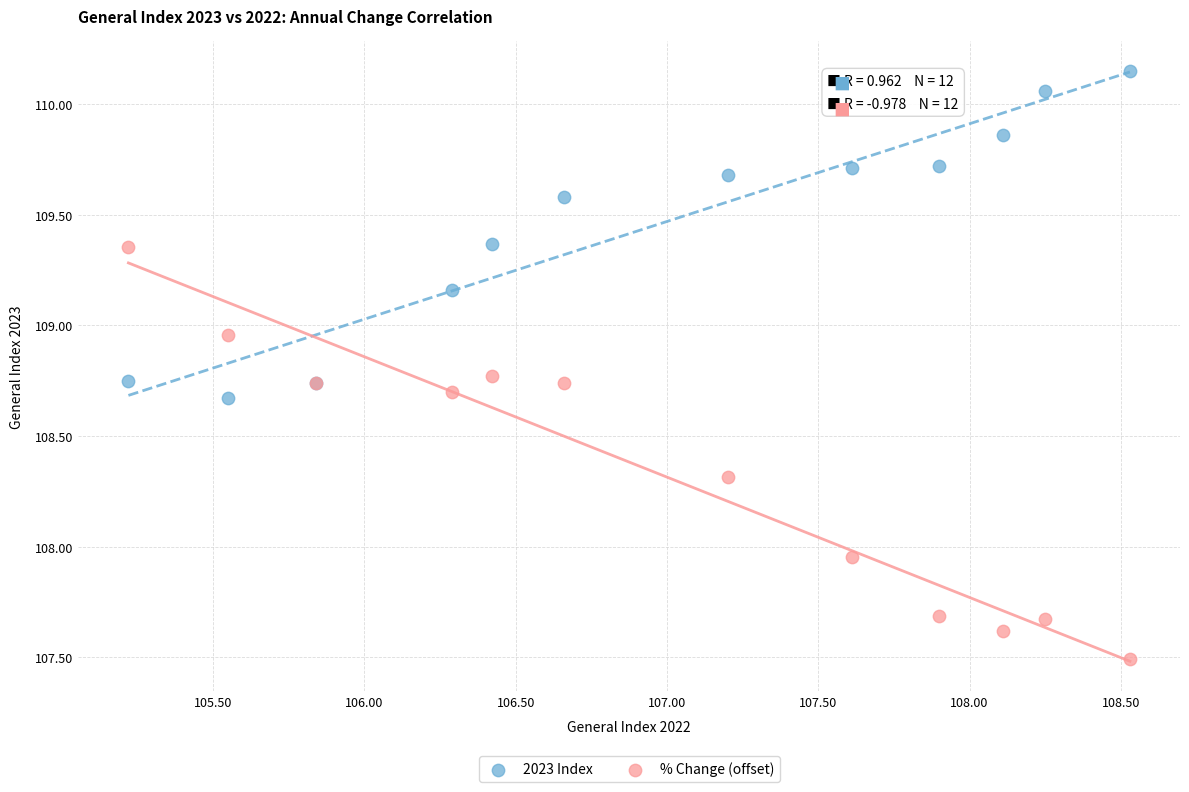

Which series contains the lowest Y value?

% Change (offset)